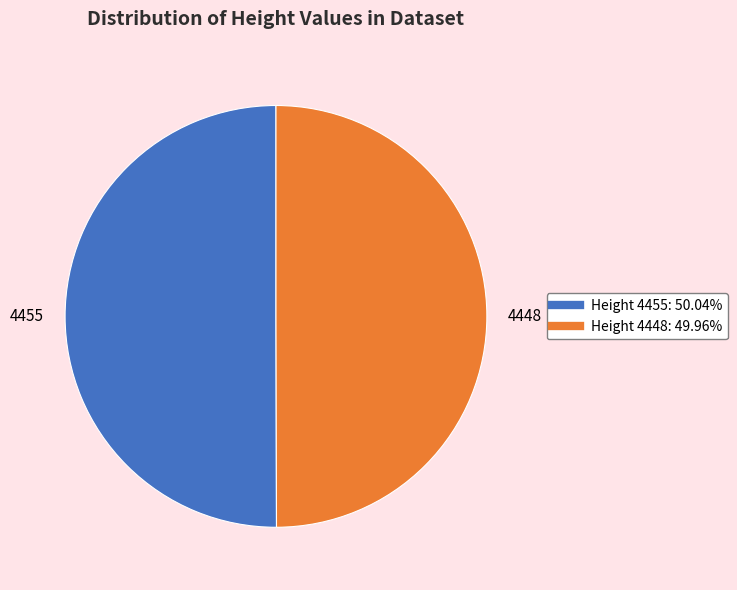

Combined, do 4455 and 4448 account for over 50%?

Yes